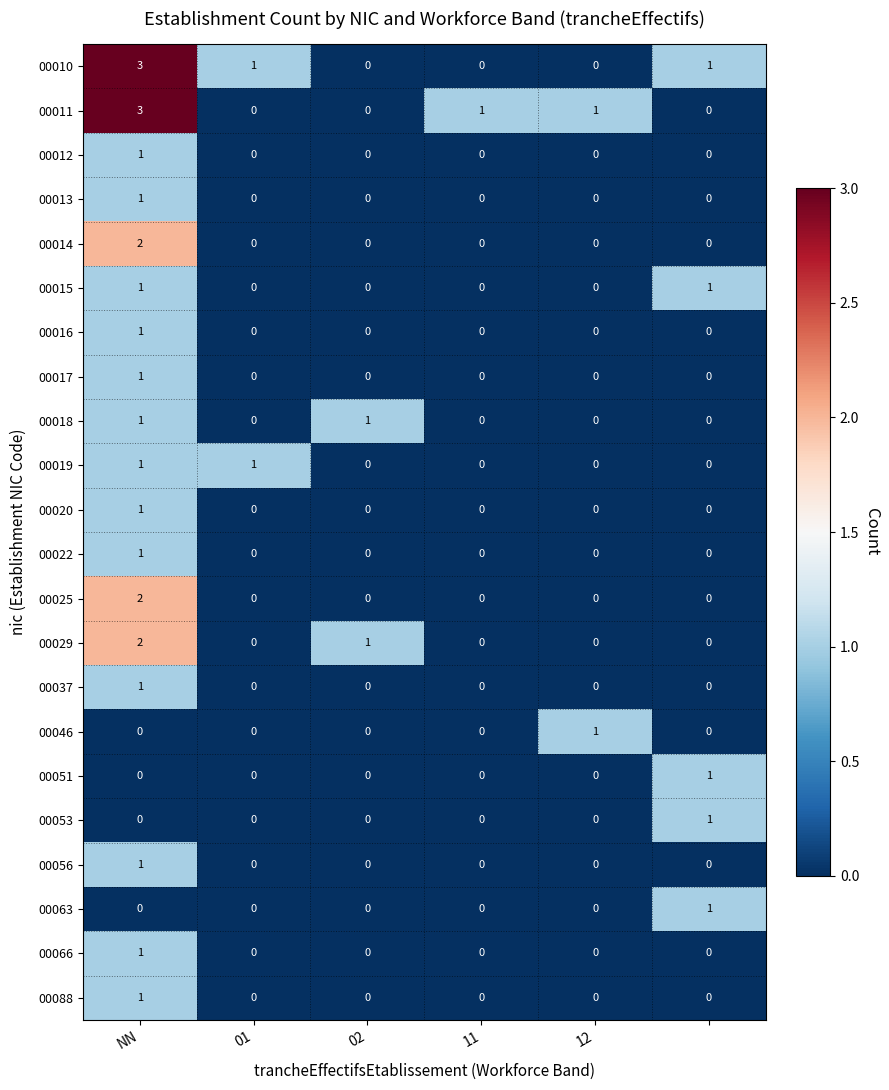

Count the 00046 values in the range 0 to 1.

6